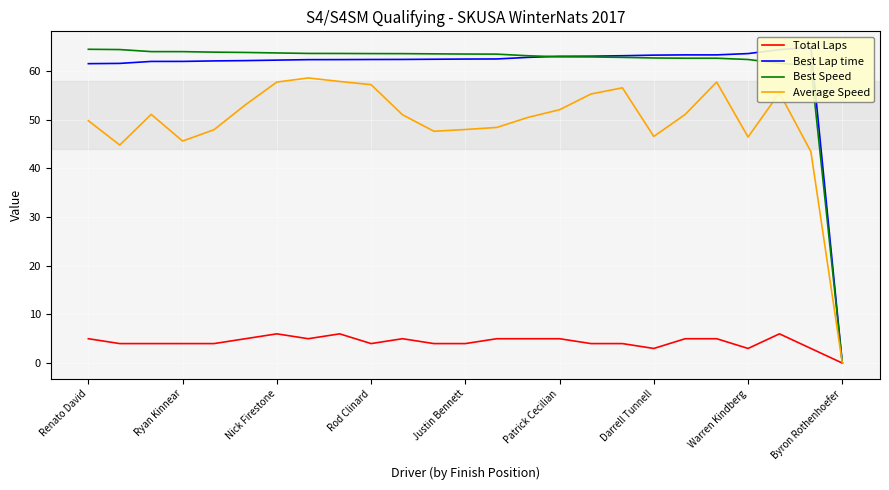

How many values in Best Lap time are above zero?

24